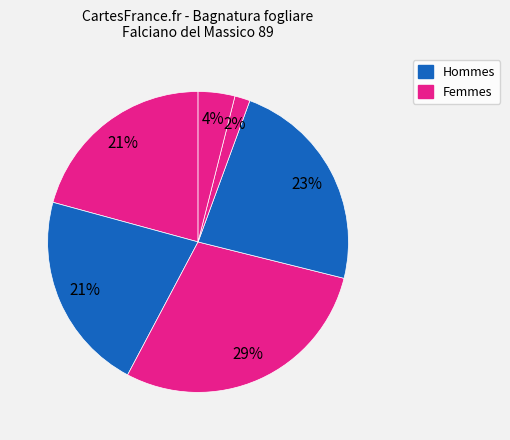

How many slices are in this pie chart?

6